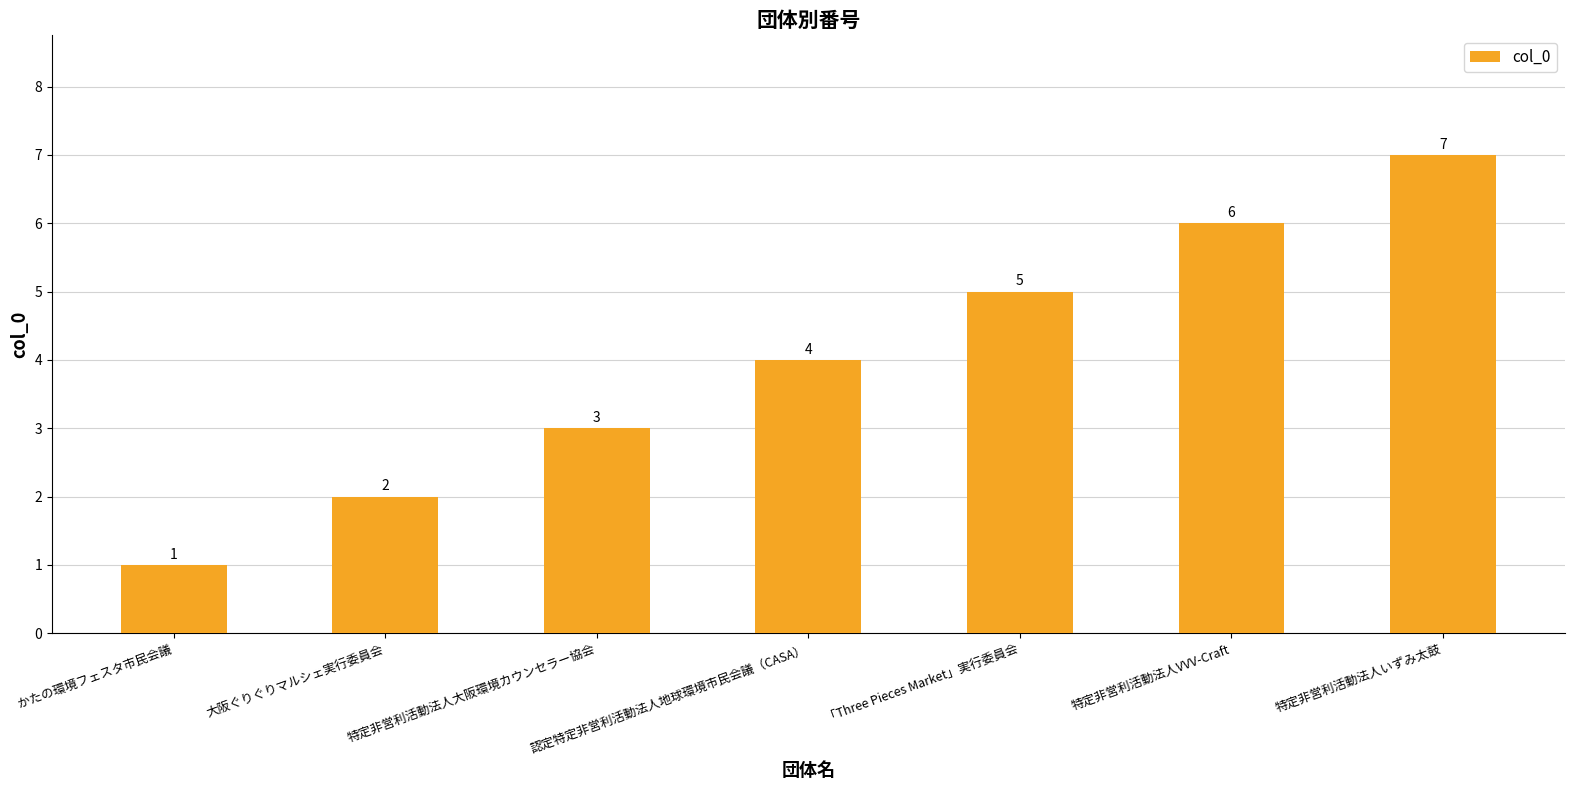

Reading left to right, extract all data points from this chart.

かたの環境フェスタ市民会議=1	大阪ぐりぐりマルシェ実行委員会=2	特定非営利活動法人大阪環境カウンセラー協会=3	認定特定非営利活動法人地球環境市民会議（CASA）=4	「Three Pieces Market」実行委員会=5	特定非営利活動法人VVV-Craft=6	特定非営利活動法人いずみ太鼓=7